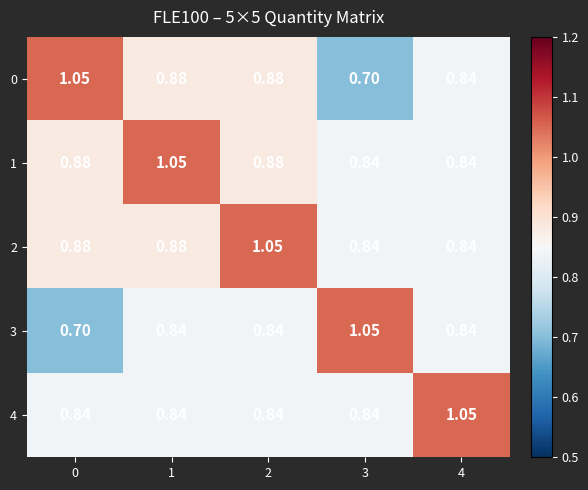

Which series has the largest total across all categories?

1